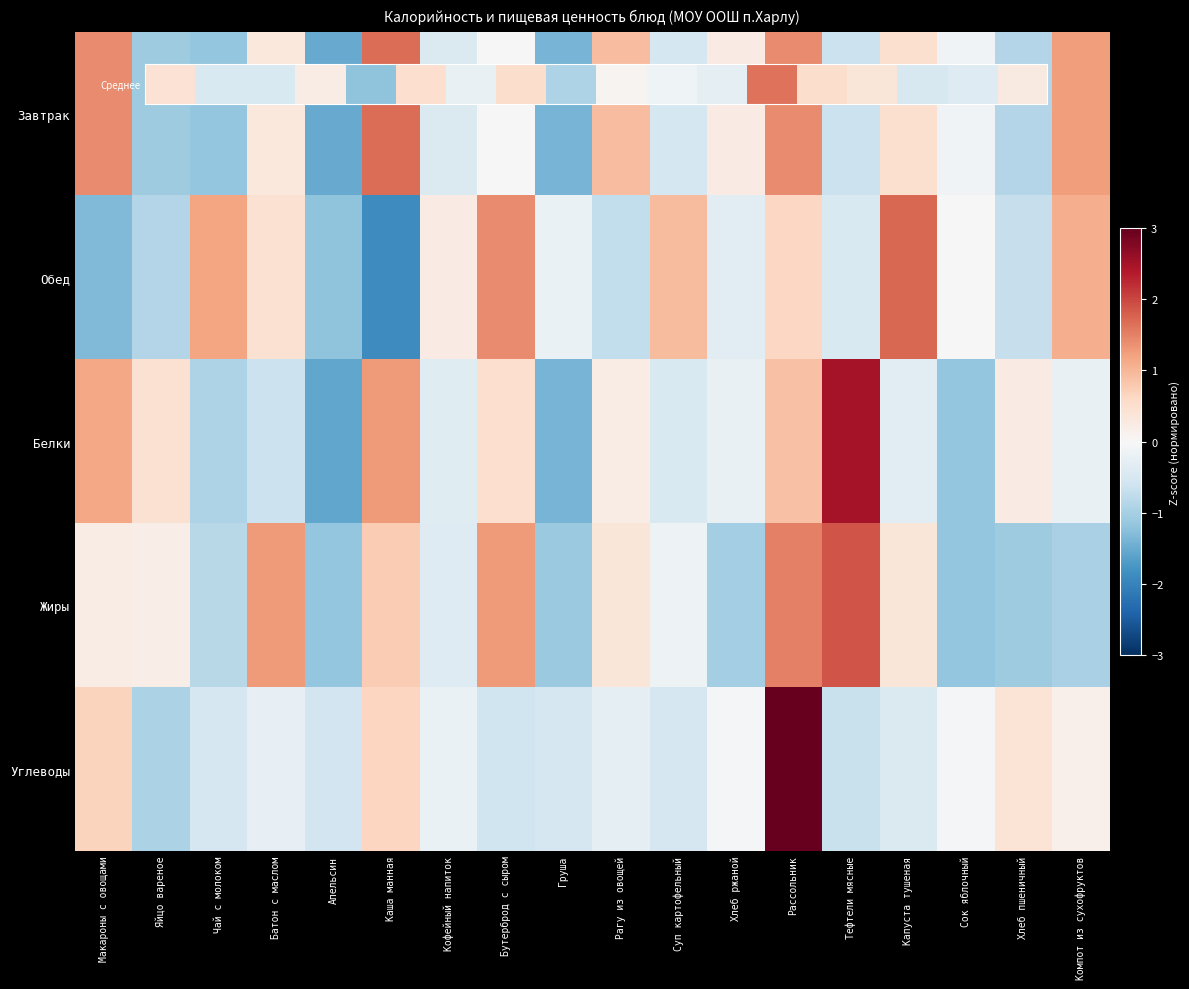

Which label corresponds to the largest value in the chart?

Рассольник